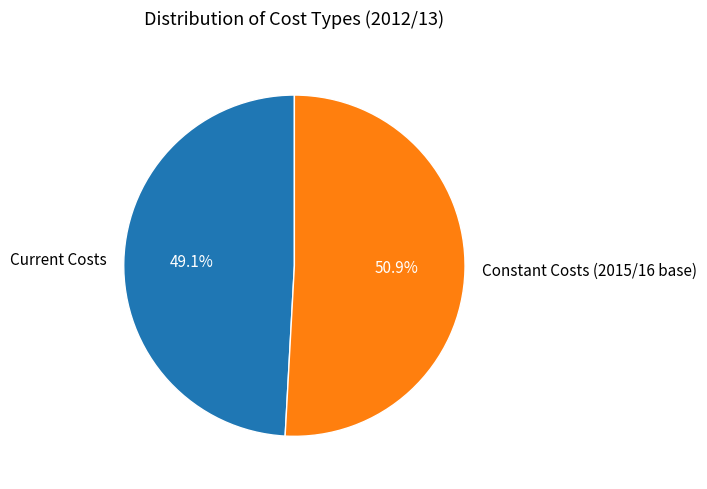

True or false: Current Costs accounts for 57% of the total.

False